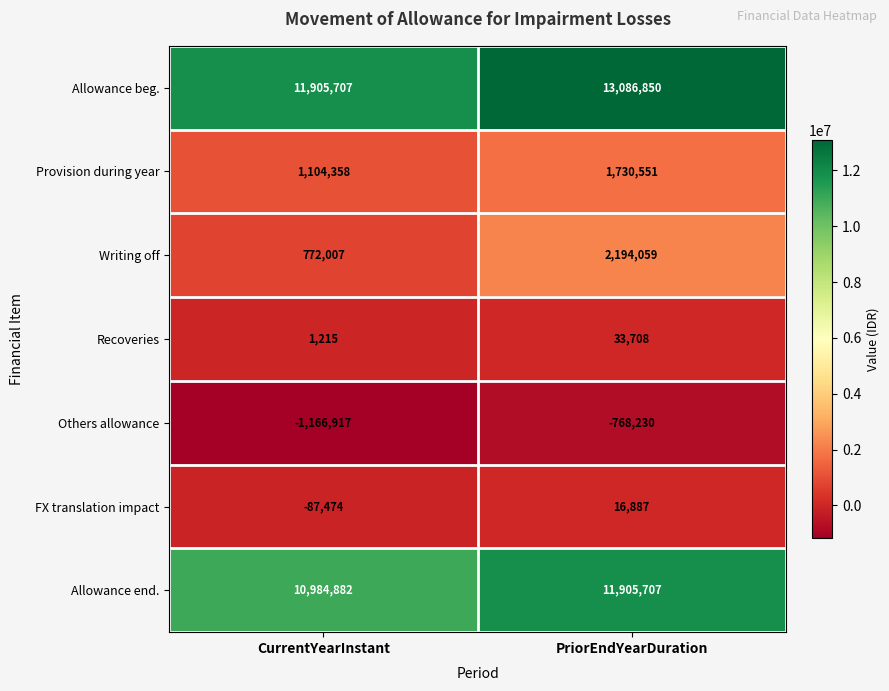

Reading left to right, list all the values displayed in this chart.

Allowance beg.: CurrentYearInstant=11905707	PriorEndYearDuration=13086850
Provision during year: CurrentYearInstant=1104358	PriorEndYearDuration=1730551
Writing off: CurrentYearInstant=772007	PriorEndYearDuration=2194059
Recoveries: CurrentYearInstant=1215	PriorEndYearDuration=33708
Others allowance: CurrentYearInstant=-1166917	PriorEndYearDuration=-768230
FX translation impact: CurrentYearInstant=-87474	PriorEndYearDuration=16887
Allowance end.: CurrentYearInstant=10984882	PriorEndYearDuration=11905707